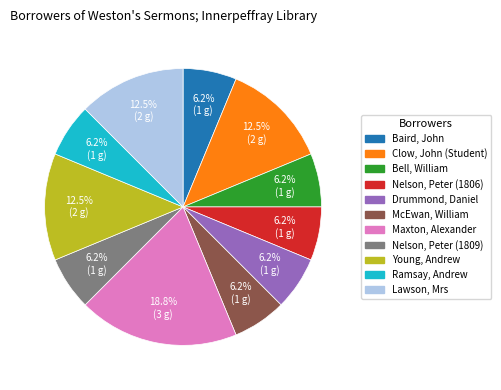

What is the largest slice in the pie chart?

Maxton, Alexander